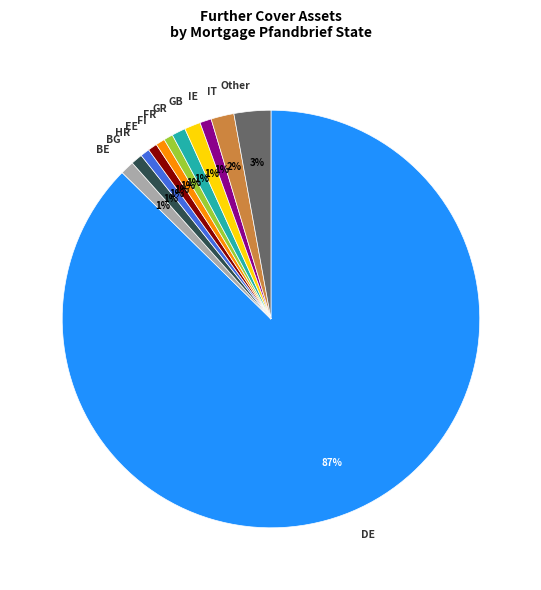

Which has a higher value, DE or Other?

DE